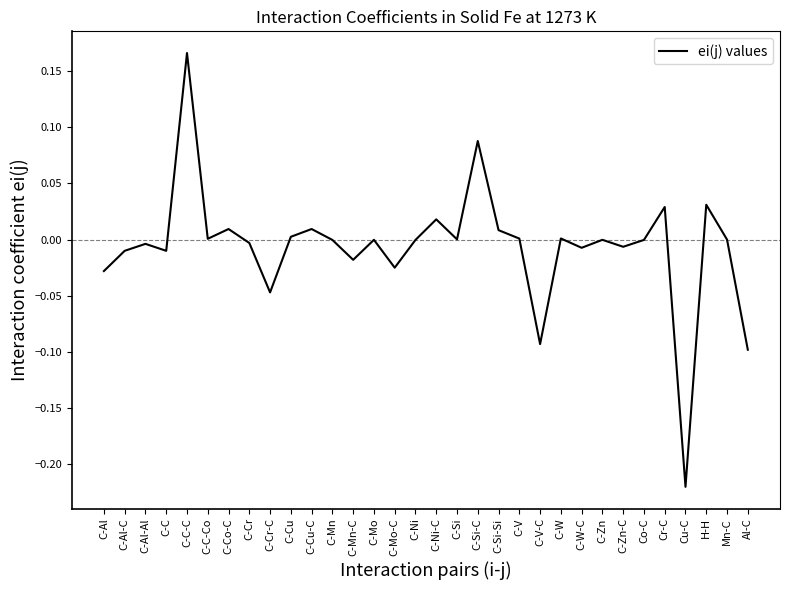

At which category does the chart reach its minimum across all series?

Cu-C